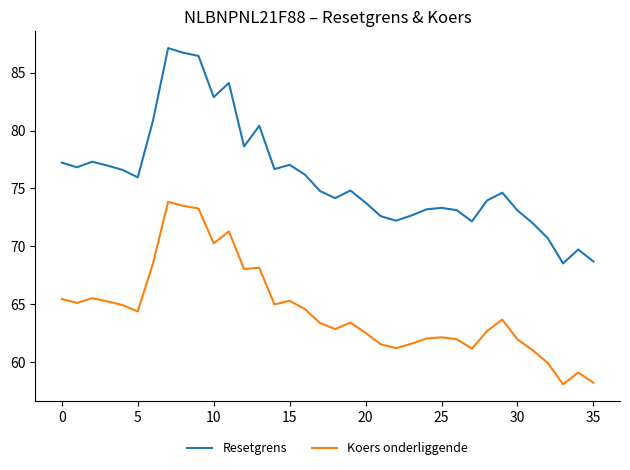

Which series has the largest total across all categories?

Resetgrens